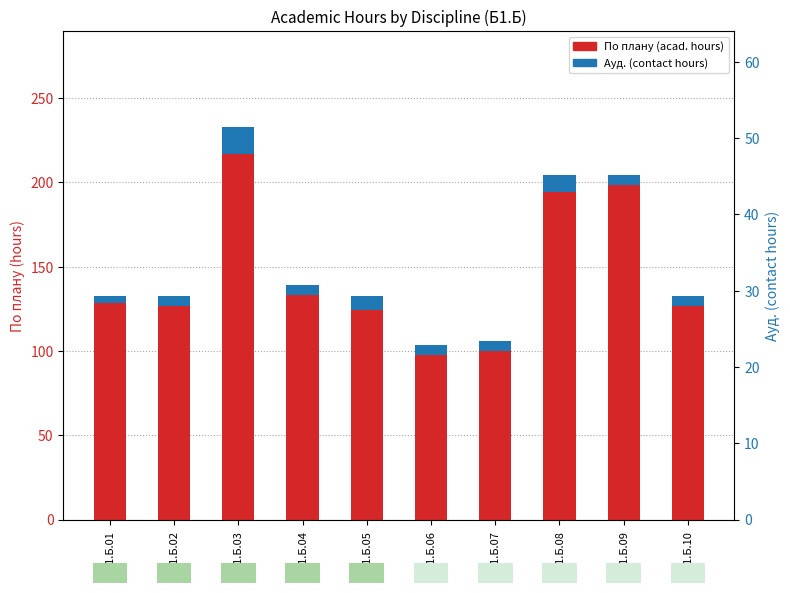

Reading right to left, what are all the values shown in this chart?

По плану (acad. hours): Б1.Б.10=126.7	Б1.Б.09=198.7	Б1.Б.08=194.4	Б1.Б.07=99.7	Б1.Б.06=97.4	Б1.Б.05=124.4	Б1.Б.04=133.4	Б1.Б.03=217.0	Б1.Б.02=126.4	Б1.Б.01=128.7
Ауд. (contact hours): Б1.Б.10=6.0	Б1.Б.09=6.0	Б1.Б.08=10.0	Б1.Б.07=6.0	Б1.Б.06=6.0	Б1.Б.05=8.0	Б1.Б.04=6.0	Б1.Б.03=16.0	Б1.Б.02=6.0	Б1.Б.01=4.0